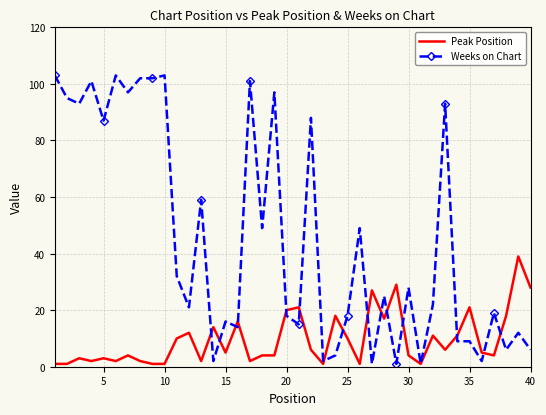

Which series has the largest total across all categories?

Weeks on Chart